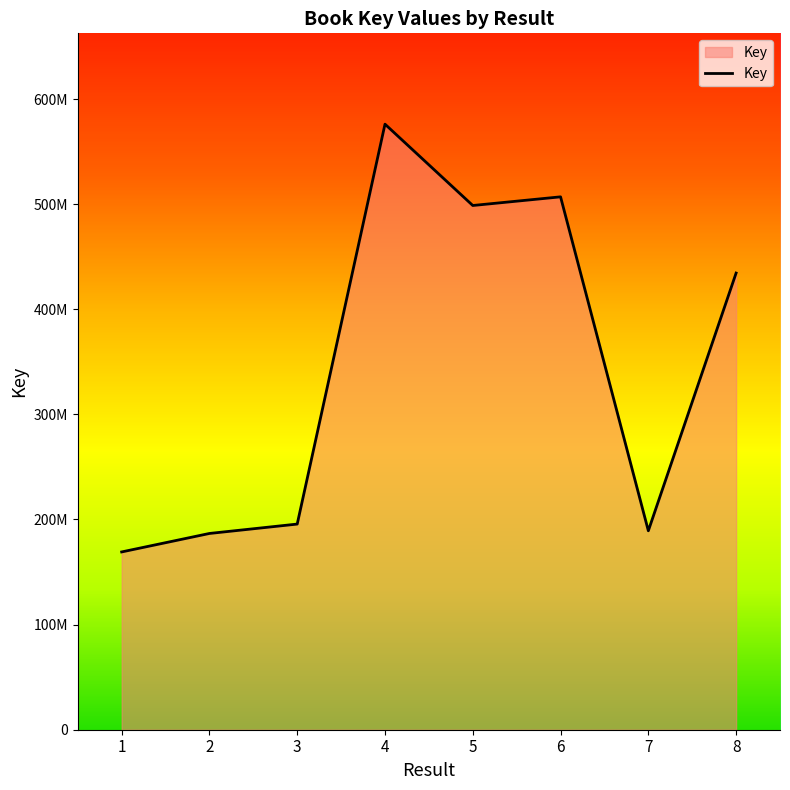

Does the chart display data point markers on the line(s)?

No